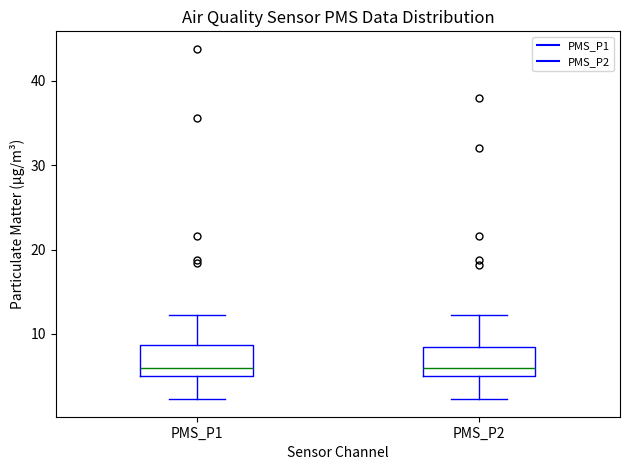

Reading left to right, read every box against the y-axis: the position of its median line, the range the box covers, and the ends of its whiskers. The values are not printed on the chart, so give them approximately, as read against the axis.

PMS_P1: median 6, box 5 to 9, whiskers 2 to 12
PMS_P2: median 6, box 5 to 8, whiskers 2 to 12